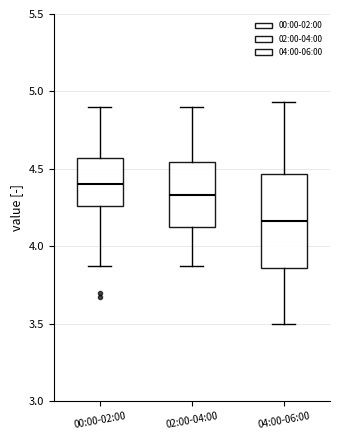

Comparing the boxes themselves (not the whiskers), which one is the tallest?

04:00-06:00